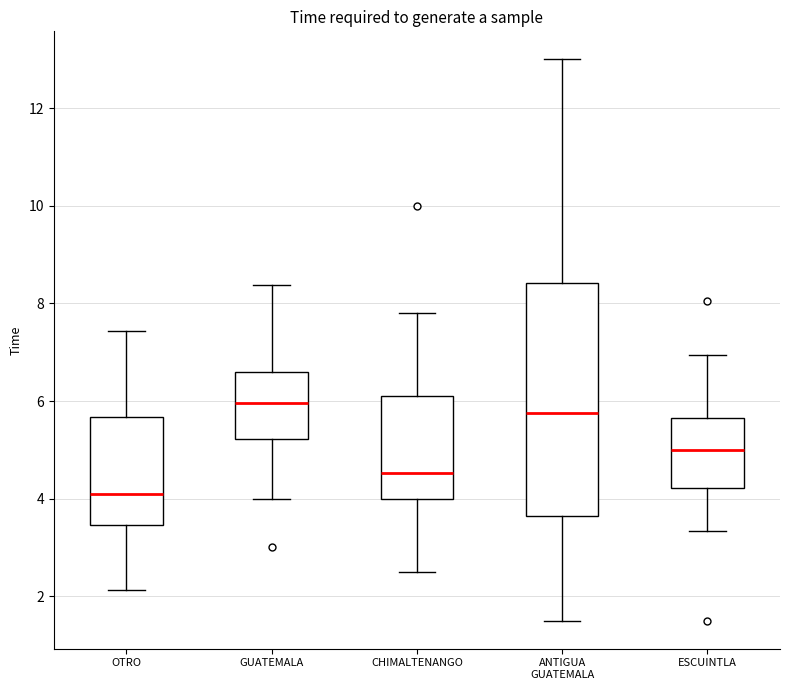

Which box's median line is the lowest?

OTRO